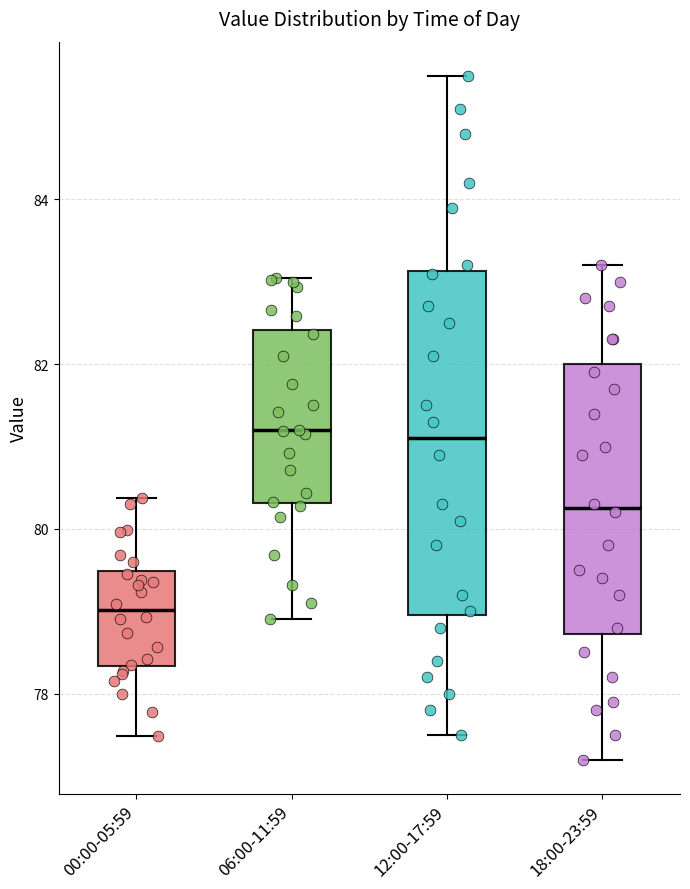

Where is the lower edge of the box for 12:00-17:59 on the y-axis? The values are not printed on the chart, so give them approximately, as read against the axis.

79.0